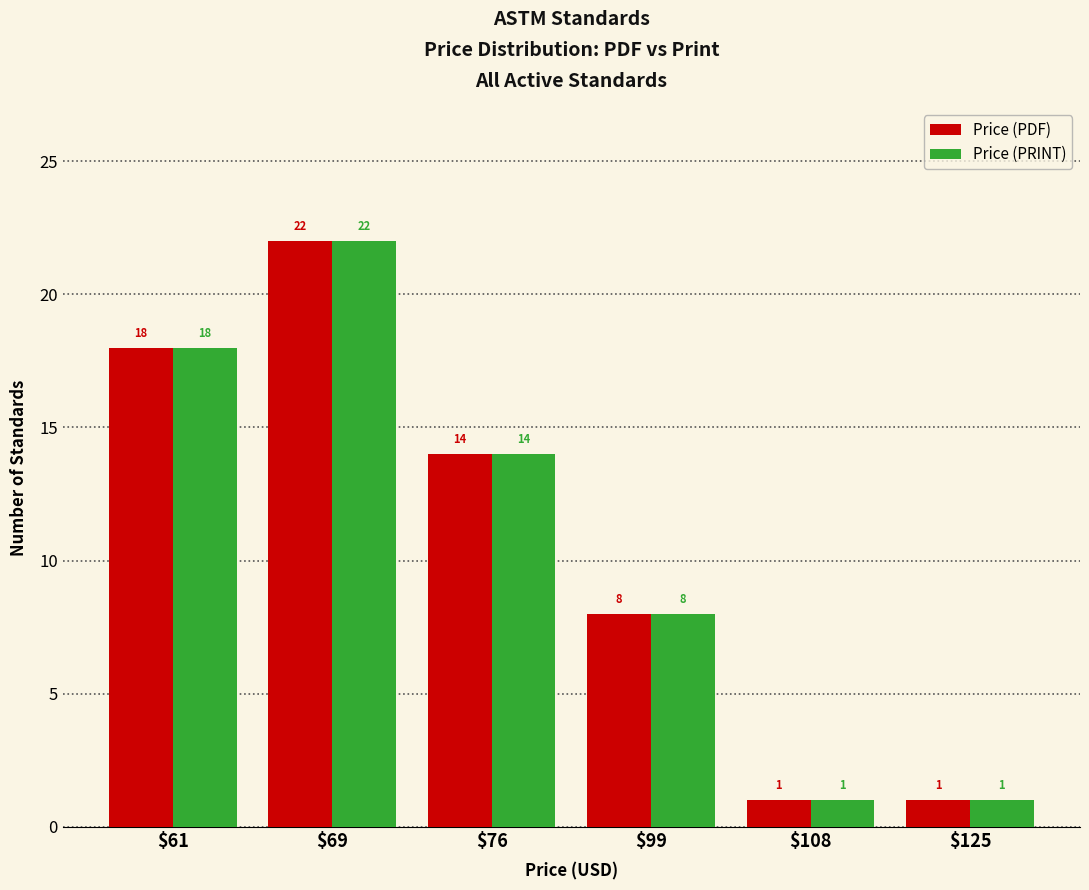

Does the chart contain any negative values?

No